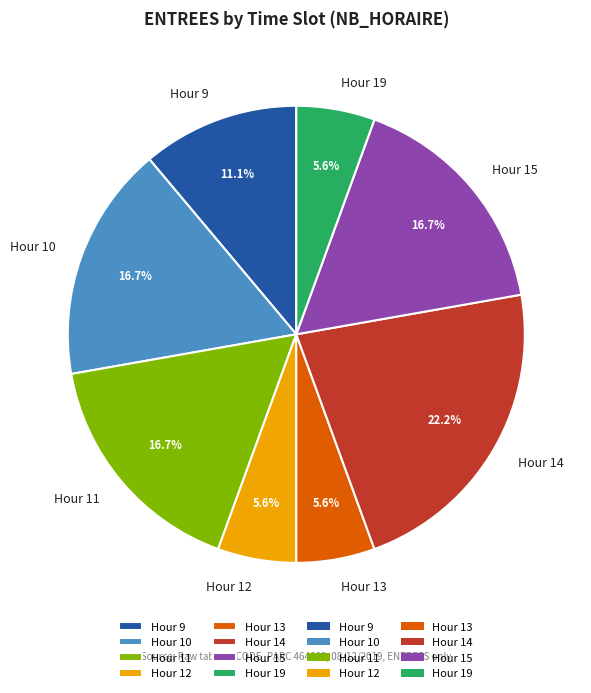

How many slices are in this pie chart?

8